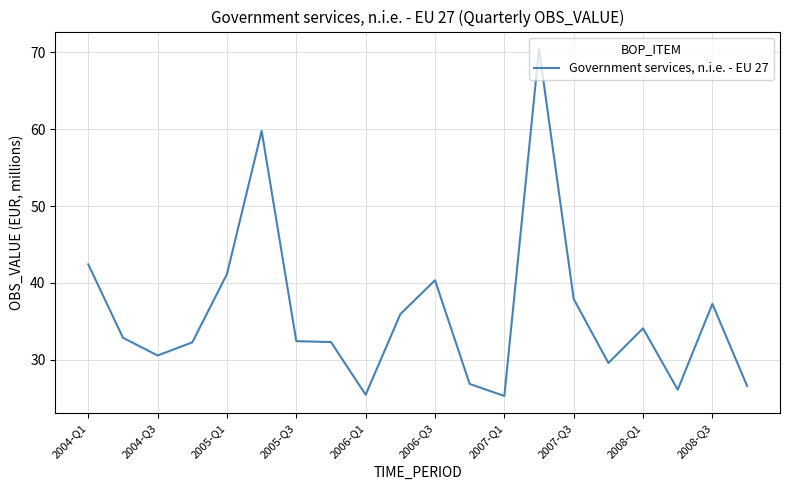

What is the smallest value displayed?

25.3